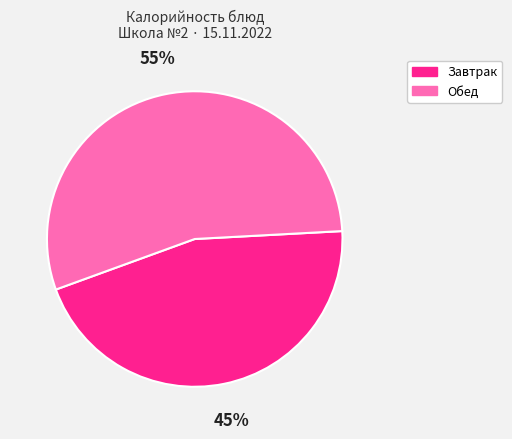

To the nearest percent, what is the average slice percentage?

50%